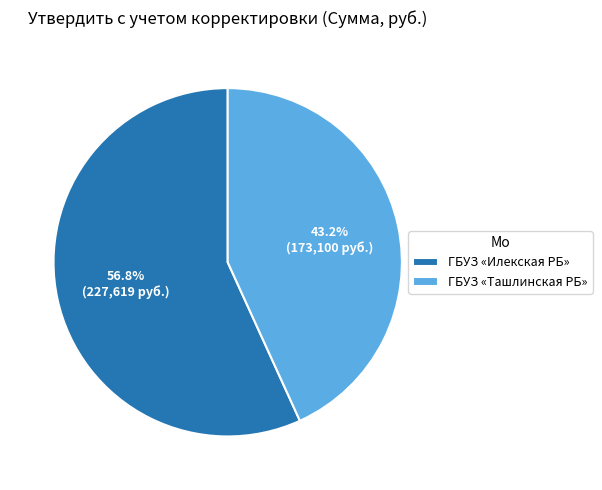

To the nearest percent, what percentage of the pie is ГБУЗ «Ташлинская РБ»?

43%